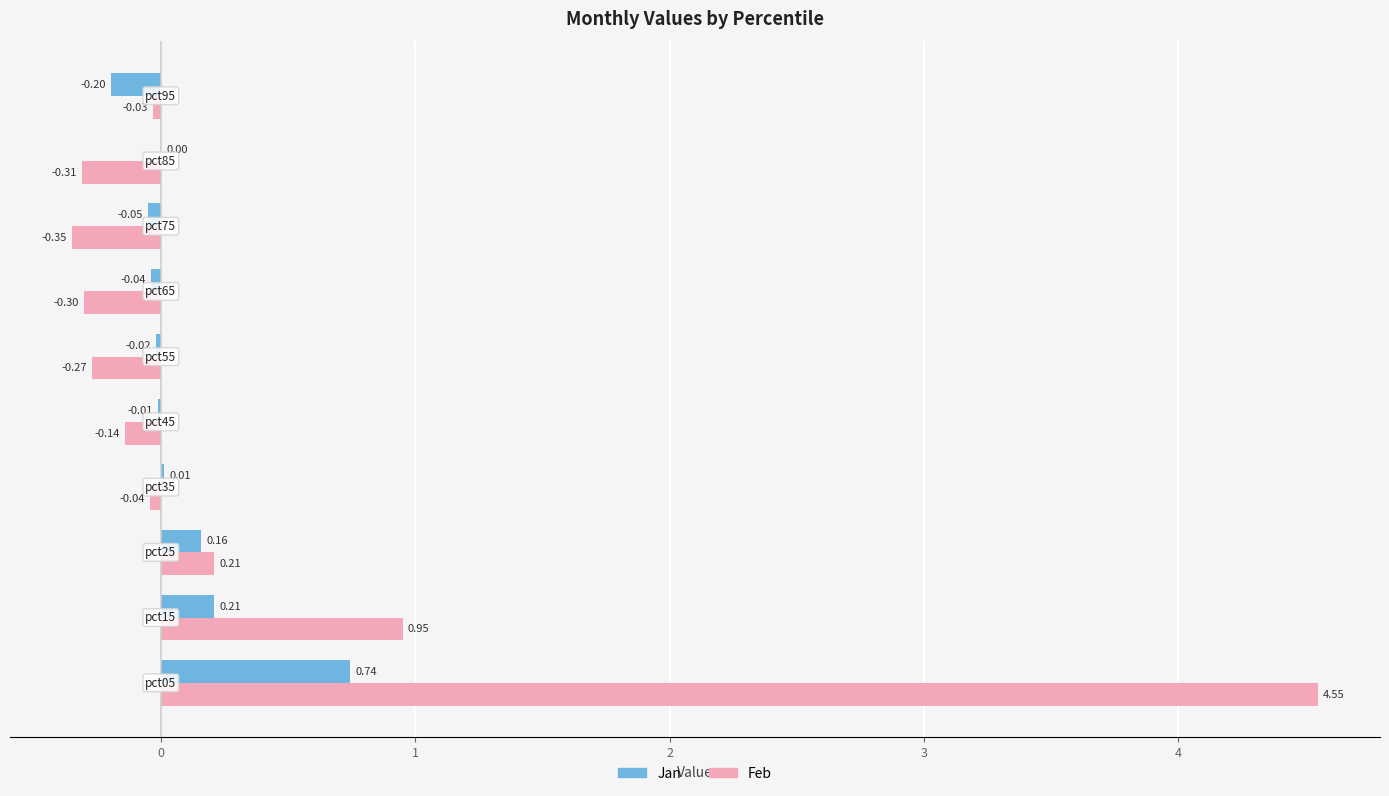

Which series has the largest total across all categories?

Feb